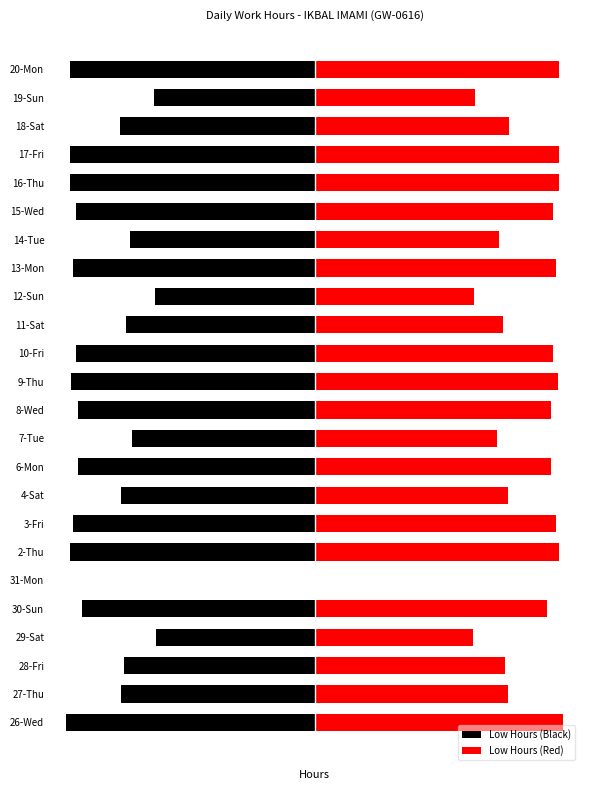

Is the value of Low Hours (Red) at 28-Fri greater than the value of Low Hours (Black) at 19-Sun?

Yes